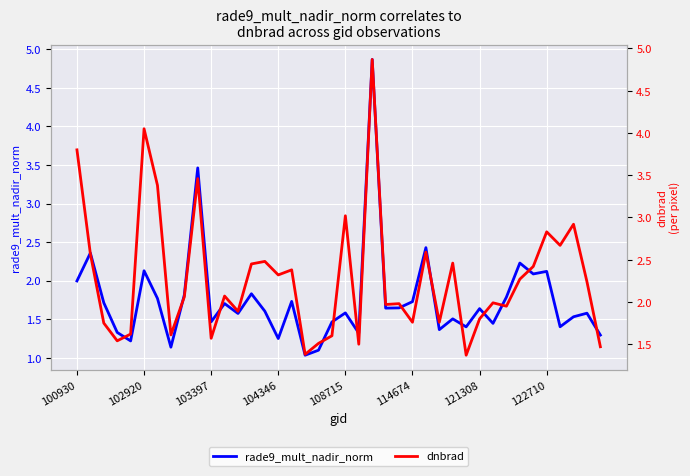

Between 24 and 38, which is larger?

24